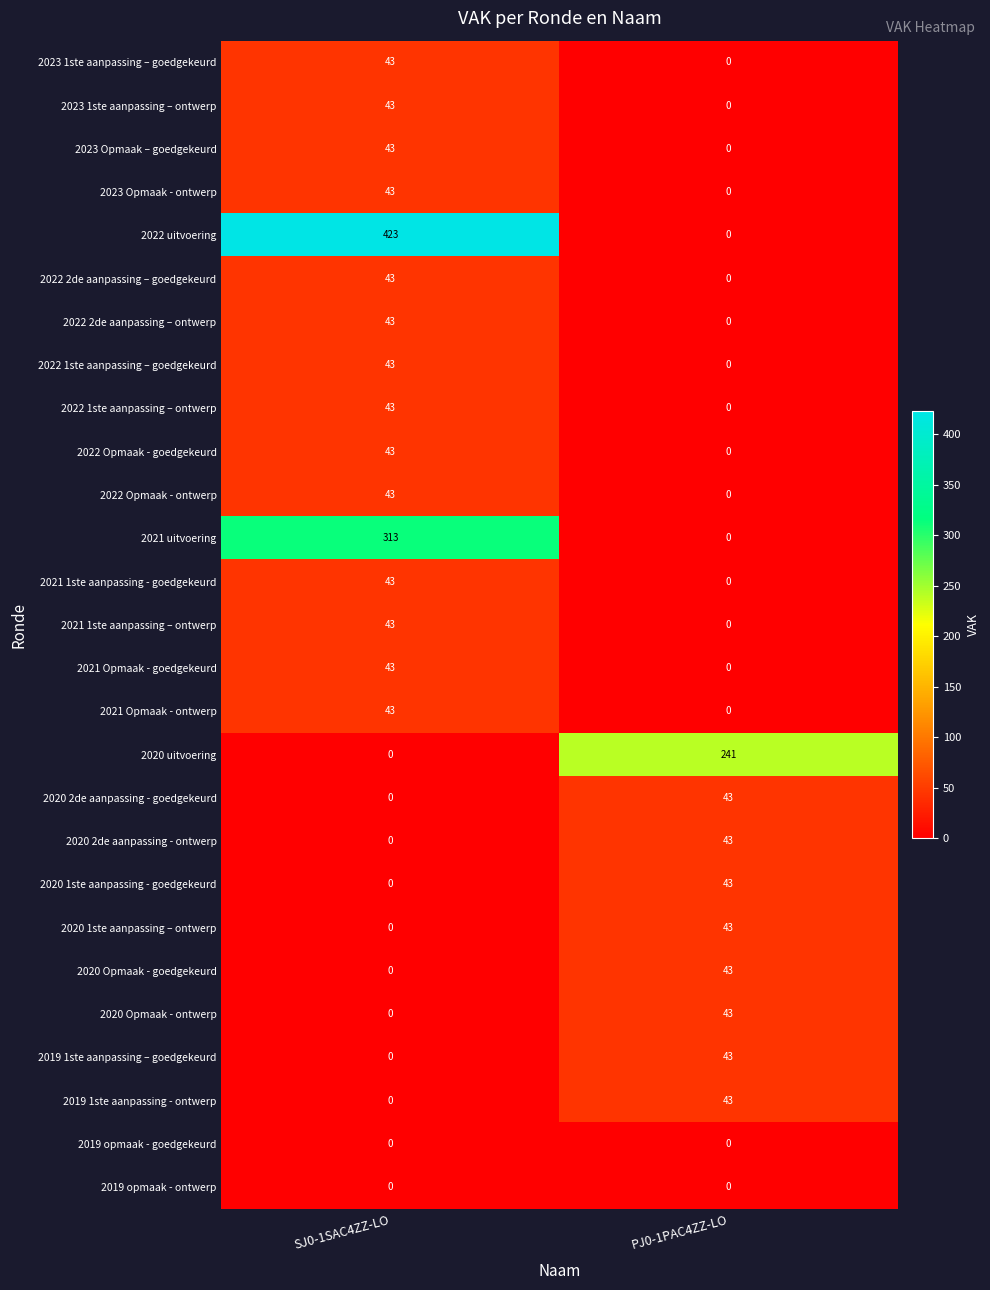

True or false: 2023 Opmaak – goedgekeurd has a value of 0 at PJ0-1PAC4ZZ-LO.

True